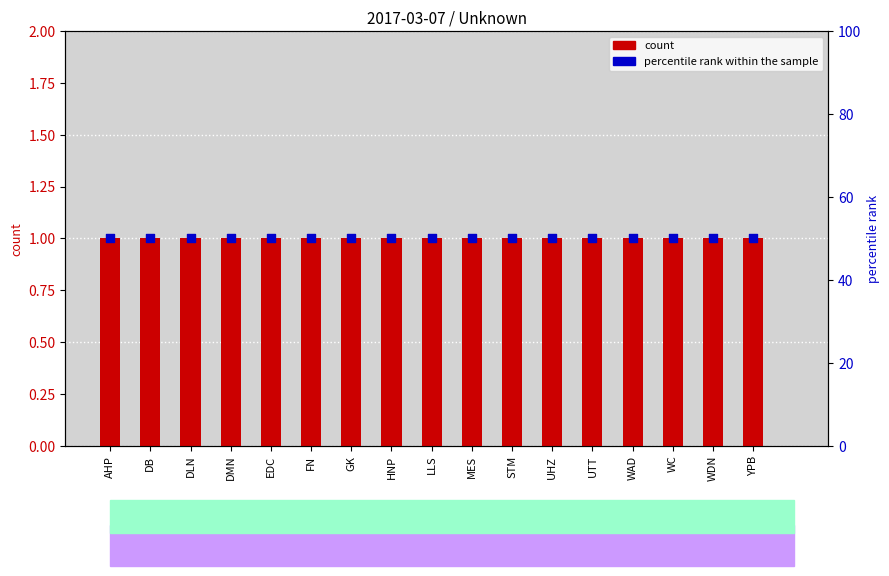

Is the value of count at HNP greater than the value of percentile rank within the sample at GK?

No